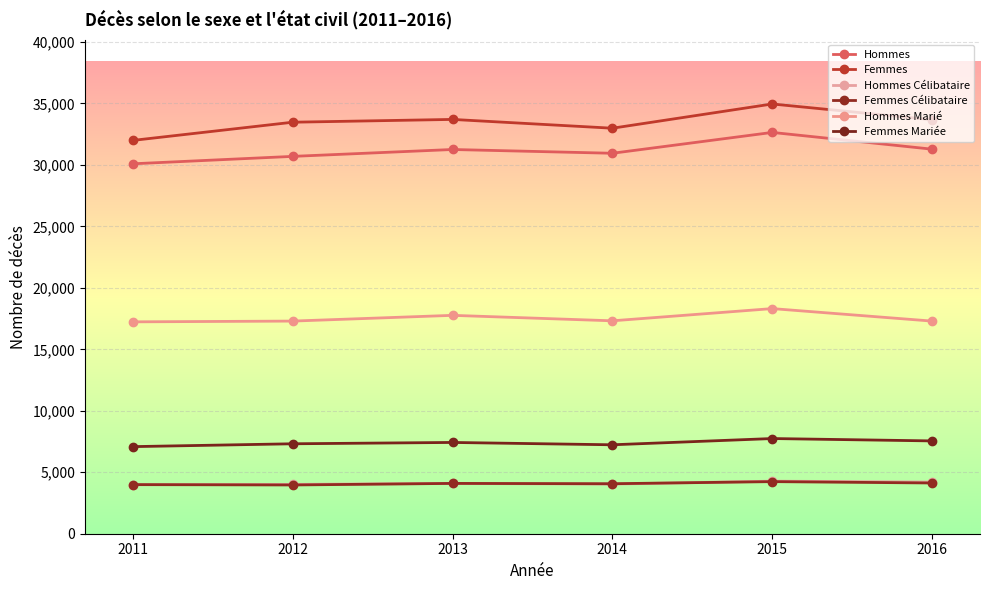

Is the value of Femmes Mariée at 2015 greater than the value of Hommes Marié at 2012?

No